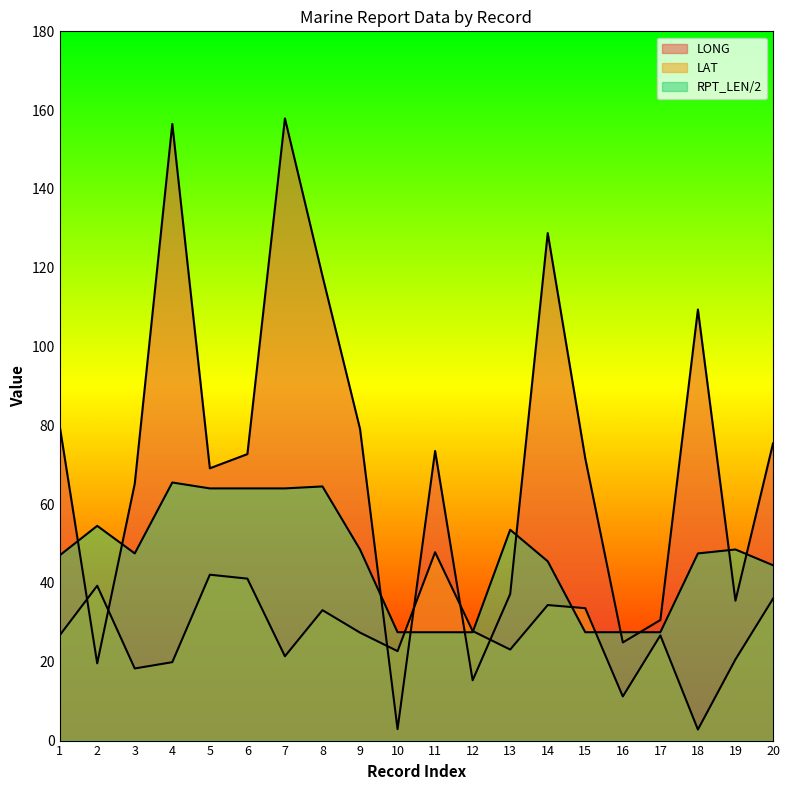

How many interior local peaks does the RPT_LEN series have?

5